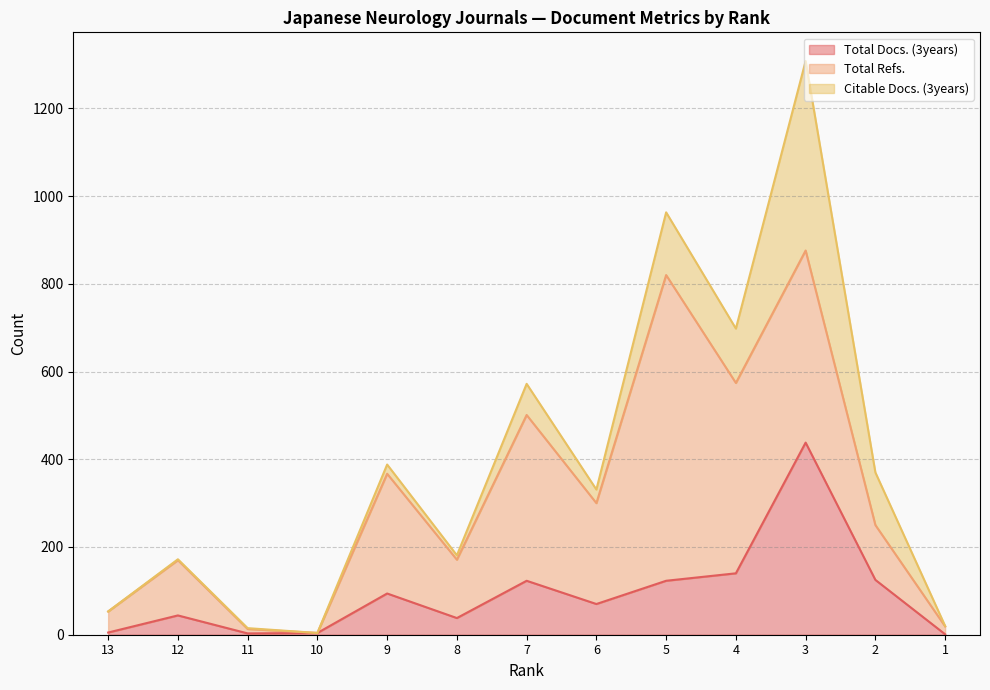

In Total Refs., how many points are higher than both neighbors (excluding endpoints)?

5